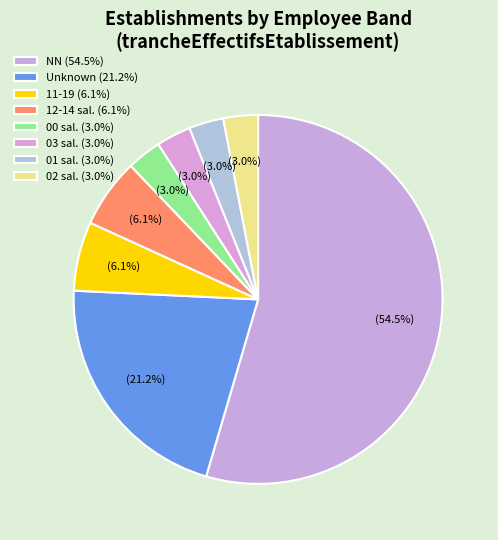

Which slice is the largest?

NN